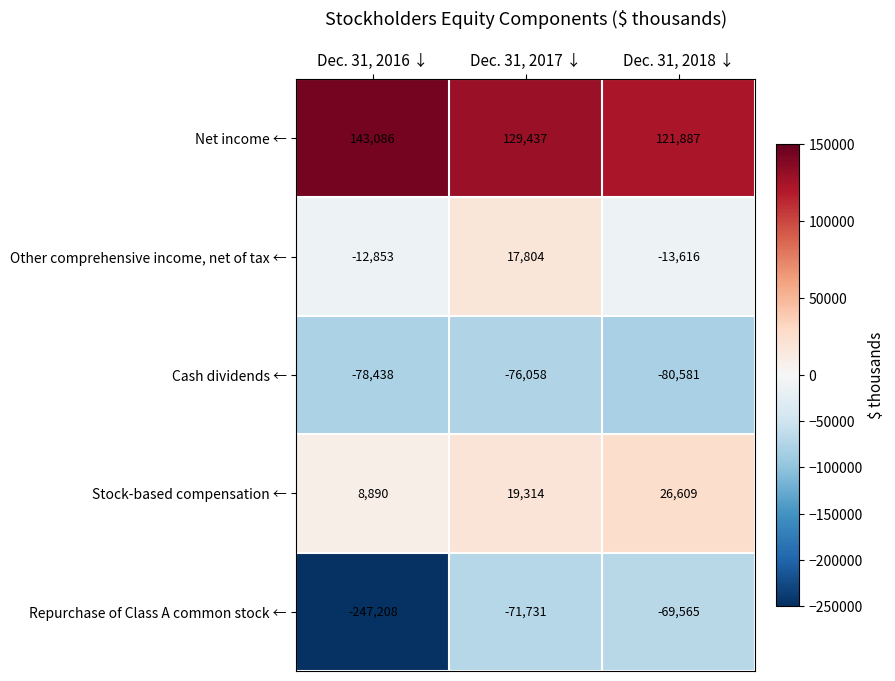

Which label corresponds to the smallest value in the chart?

Dec. 31, 2016 ↓